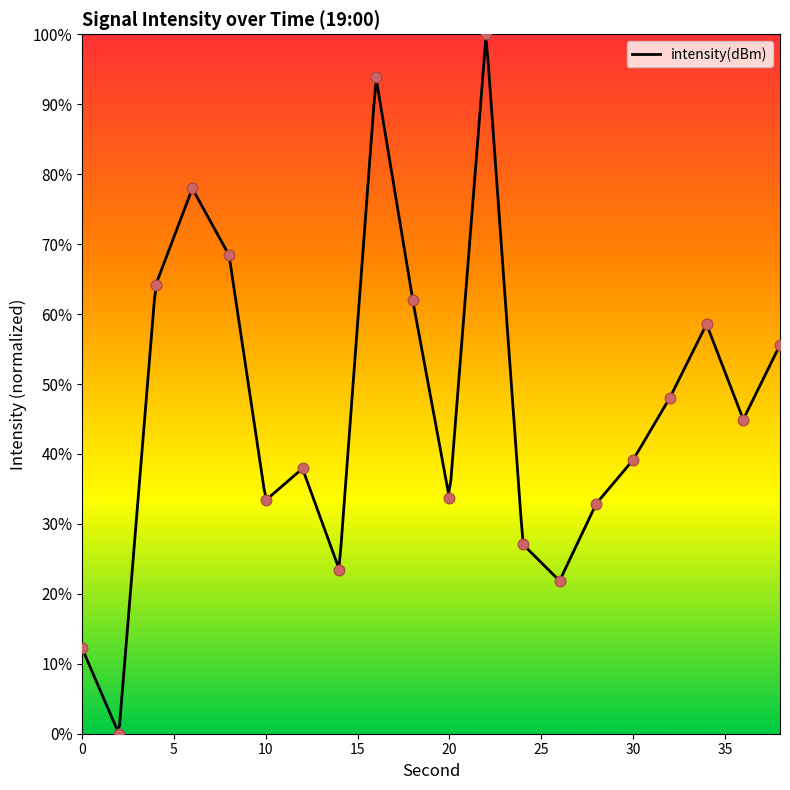

What is the change in value from 6 to 12?

-40.0